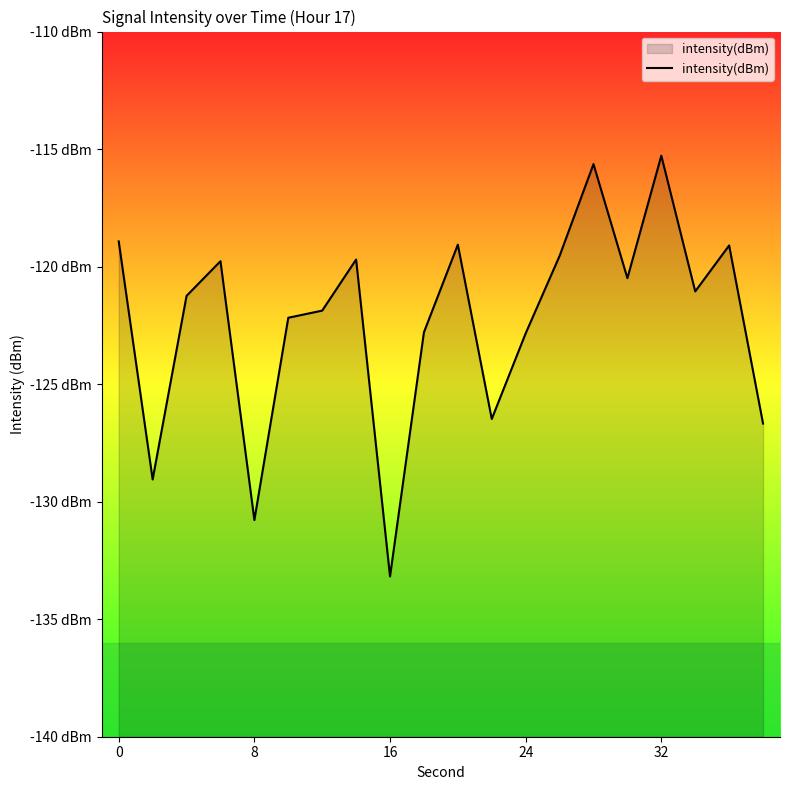

Does the chart display data point markers on the line(s)?

No